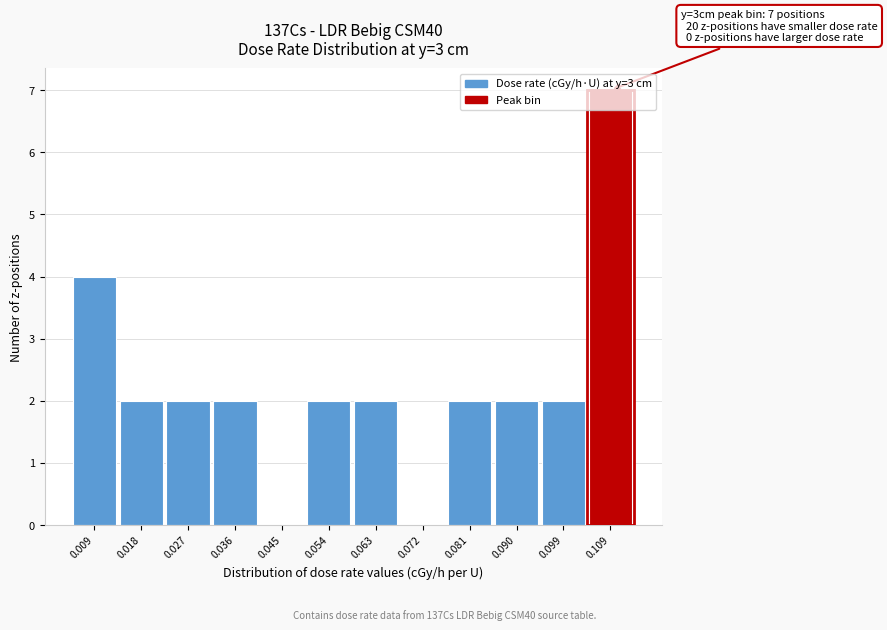

What is the maximum value shown in the chart?

7